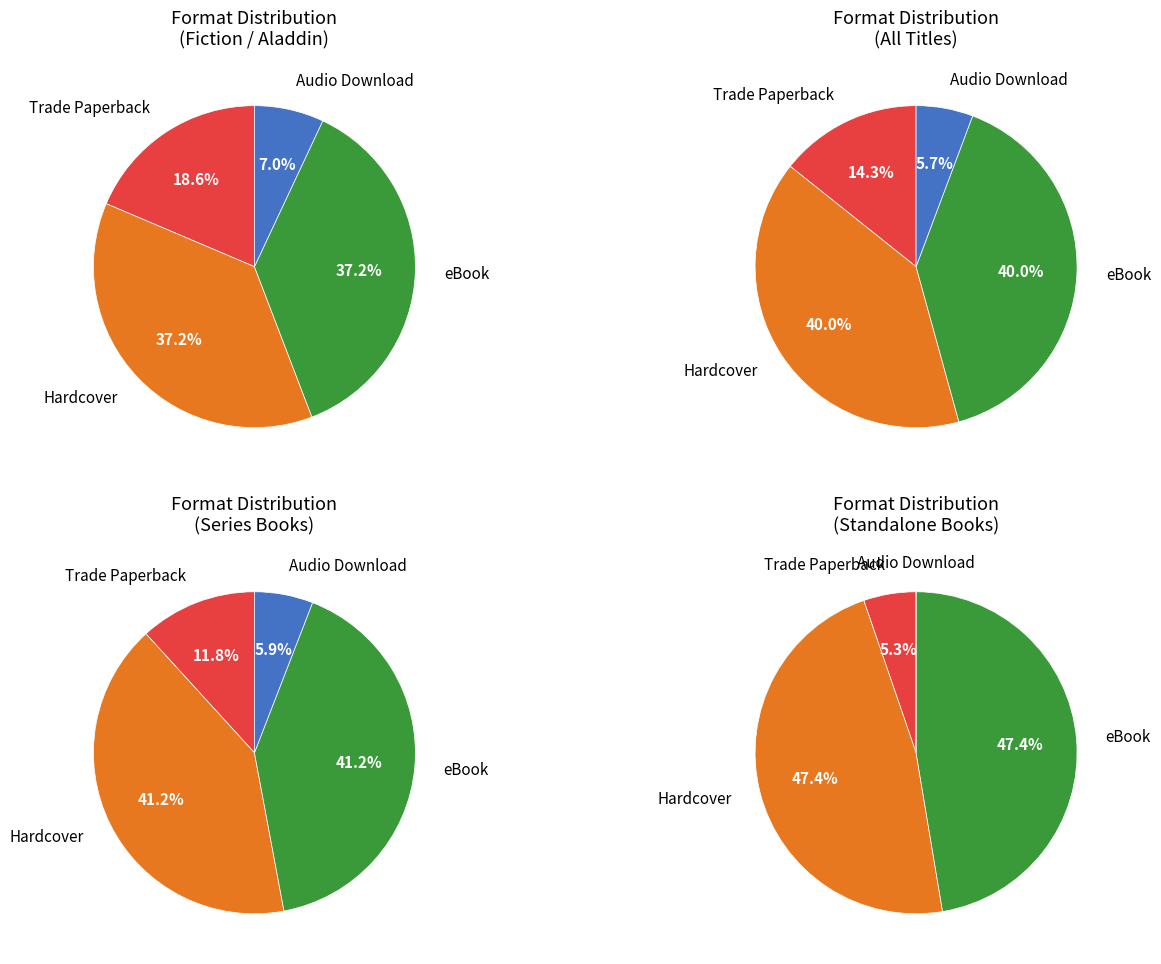

Count the number of slices in the pie.

4